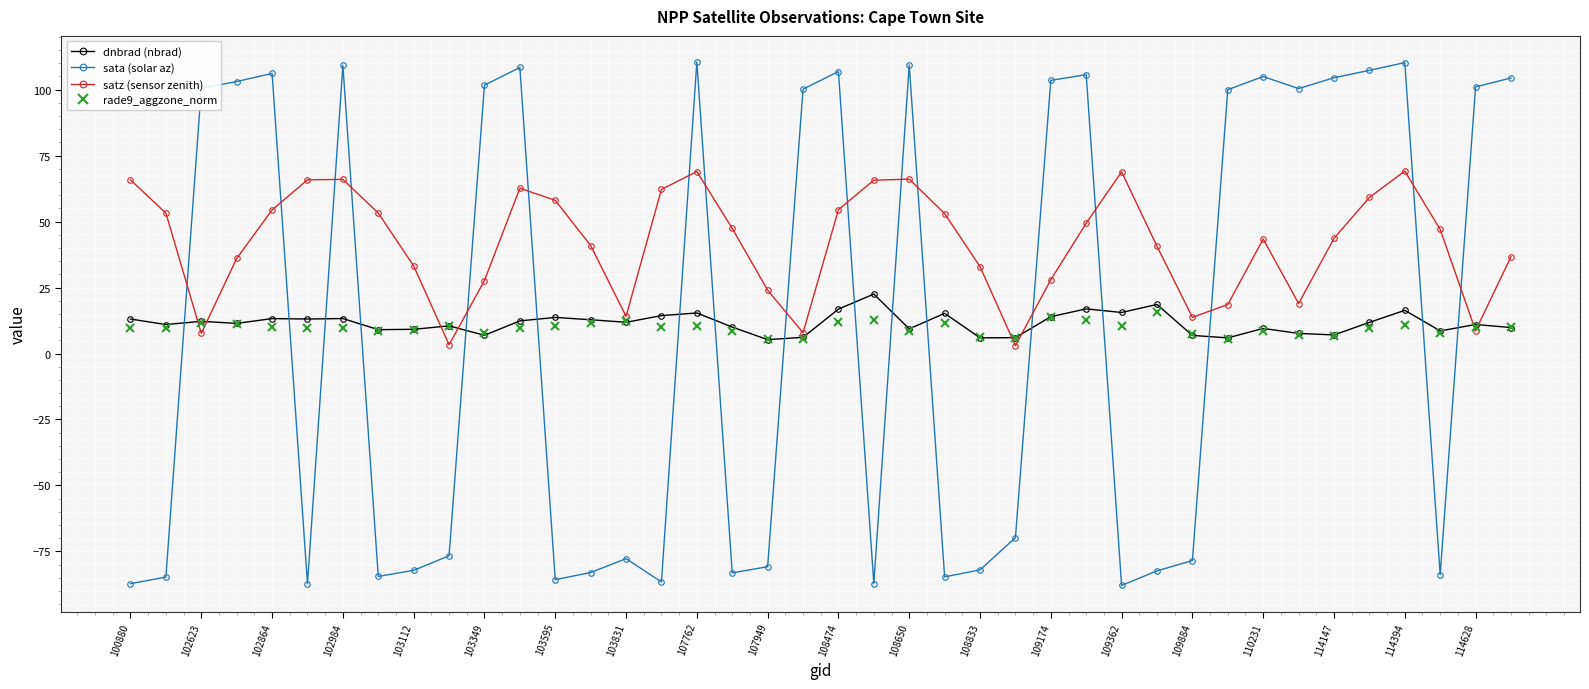

Which series has the largest total across all categories?

satz (sensor zenith)